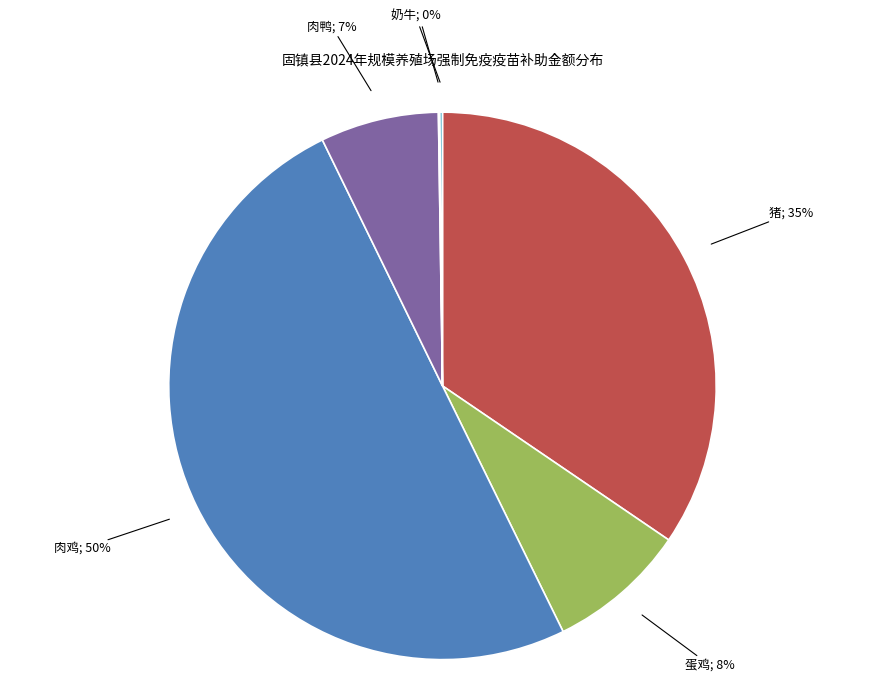

Which has a higher value, 蛋鸡; 8% or 猪; 35%?

猪; 35%